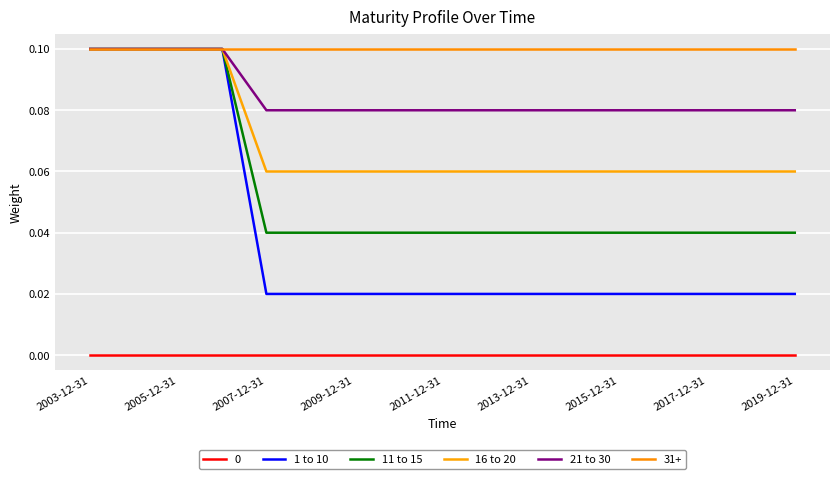

Does the chart have visible grid lines?

Yes